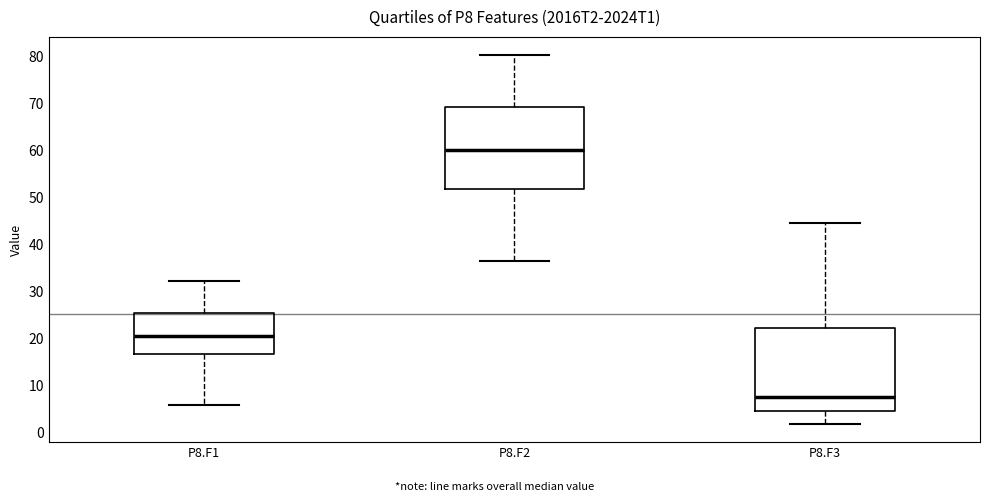

Which box's median line is the highest?

P8.F2